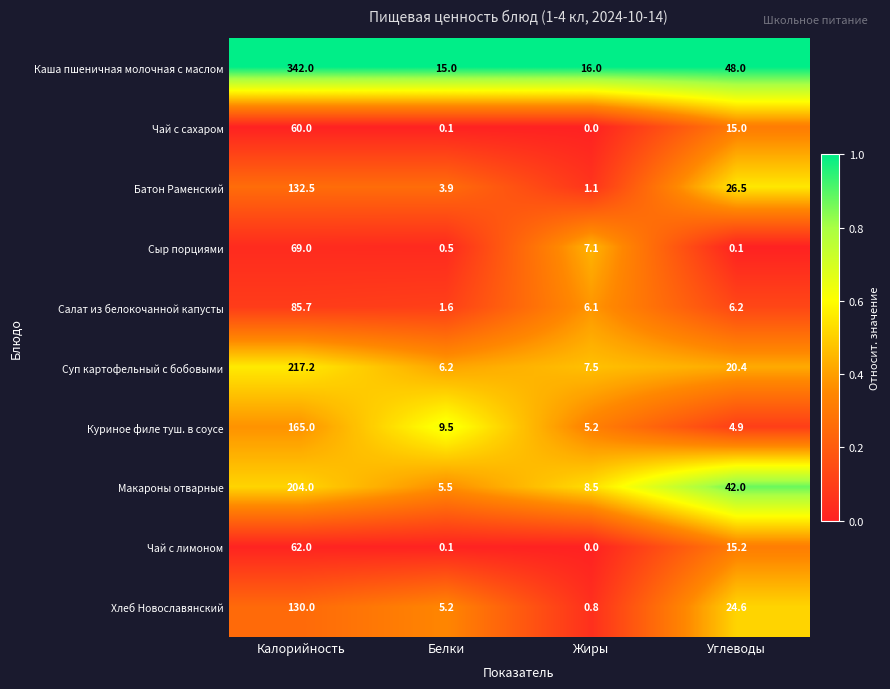

What is the difference between the Батон Раменский values at Жиры and Углеводы?

25.4